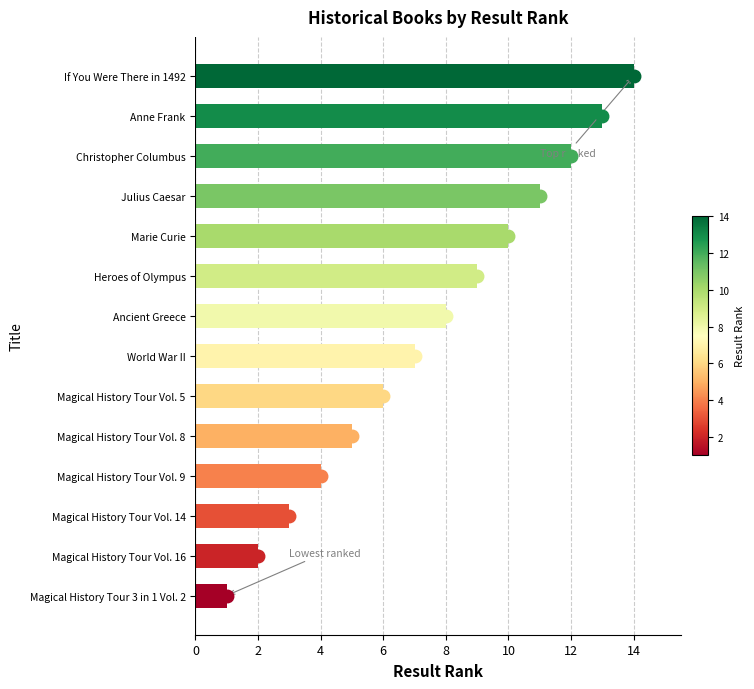

Are the bars horizontal?

Yes